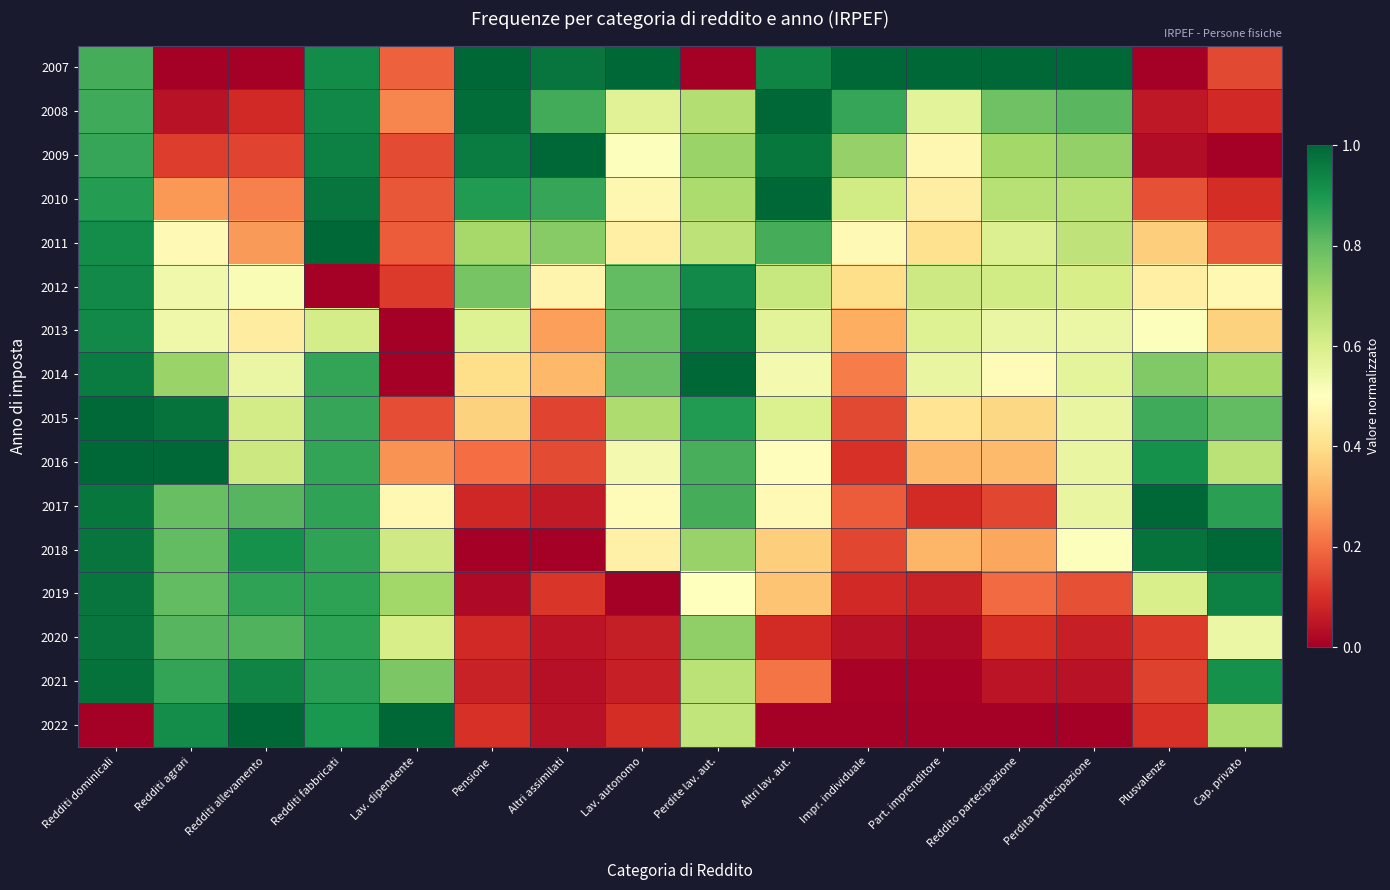

Reading left to right, extract all data points from this chart.

2007: Redditi dominicali=0.8	Redditi agrari=0.0	Redditi allevamento=0.0	Redditi fabbricati=0.9	Lav. dipendente=0.2	Pensione=1.0	Altri assimilati=1.0	Lav. autonomo=1.0	Perdite lav. aut.=0.0	Altri lav. aut.=0.9	Impr. individuale=1.0	Part. imprenditore=1.0	Reddito partecipazione=1.0	Perdita partecipazione=1.0	Plusvalenze=0.0	Cap. privato=0.1
2008: Redditi dominicali=0.8	Redditi agrari=0.0	Redditi allevamento=0.1	Redditi fabbricati=0.9	Lav. dipendente=0.2	Pensione=1.0	Altri assimilati=0.8	Lav. autonomo=0.6	Perdite lav. aut.=0.7	Altri lav. aut.=1.0	Impr. individuale=0.9	Part. imprenditore=0.6	Reddito partecipazione=0.8	Perdita partecipazione=0.8	Plusvalenze=0.1	Cap. privato=0.1
2009: Redditi dominicali=0.9	Redditi agrari=0.1	Redditi allevamento=0.1	Redditi fabbricati=0.9	Lav. dipendente=0.1	Pensione=1.0	Altri assimilati=1.0	Lav. autonomo=0.5	Perdite lav. aut.=0.7	Altri lav. aut.=1.0	Impr. individuale=0.7	Part. imprenditore=0.5	Reddito partecipazione=0.7	Perdita partecipazione=0.7	Plusvalenze=0.0	Cap. privato=0.0
2010: Redditi dominicali=0.9	Redditi agrari=0.3	Redditi allevamento=0.2	Redditi fabbricati=1.0	Lav. dipendente=0.2	Pensione=0.9	Altri assimilati=0.9	Lav. autonomo=0.5	Perdite lav. aut.=0.7	Altri lav. aut.=1.0	Impr. individuale=0.6	Part. imprenditore=0.4	Reddito partecipazione=0.7	Perdita partecipazione=0.7	Plusvalenze=0.2	Cap. privato=0.1
2011: Redditi dominicali=0.9	Redditi agrari=0.5	Redditi allevamento=0.3	Redditi fabbricati=1.0	Lav. dipendente=0.2	Pensione=0.7	Altri assimilati=0.7	Lav. autonomo=0.5	Perdite lav. aut.=0.7	Altri lav. aut.=0.8	Impr. individuale=0.5	Part. imprenditore=0.4	Reddito partecipazione=0.6	Perdita partecipazione=0.7	Plusvalenze=0.4	Cap. privato=0.2
2012: Redditi dominicali=0.9	Redditi agrari=0.5	Redditi allevamento=0.5	Redditi fabbricati=0.0	Lav. dipendente=0.1	Pensione=0.8	Altri assimilati=0.5	Lav. autonomo=0.8	Perdite lav. aut.=0.9	Altri lav. aut.=0.6	Impr. individuale=0.4	Part. imprenditore=0.6	Reddito partecipazione=0.6	Perdita partecipazione=0.6	Plusvalenze=0.4	Cap. privato=0.5
2013: Redditi dominicali=0.9	Redditi agrari=0.5	Redditi allevamento=0.4	Redditi fabbricati=0.6	Lav. dipendente=0.0	Pensione=0.6	Altri assimilati=0.3	Lav. autonomo=0.8	Perdite lav. aut.=1.0	Altri lav. aut.=0.6	Impr. individuale=0.3	Part. imprenditore=0.6	Reddito partecipazione=0.6	Perdita partecipazione=0.5	Plusvalenze=0.5	Cap. privato=0.4
2014: Redditi dominicali=1.0	Redditi agrari=0.7	Redditi allevamento=0.6	Redditi fabbricati=0.9	Lav. dipendente=0.0	Pensione=0.4	Altri assimilati=0.3	Lav. autonomo=0.8	Perdite lav. aut.=1.0	Altri lav. aut.=0.5	Impr. individuale=0.2	Part. imprenditore=0.6	Reddito partecipazione=0.5	Perdita partecipazione=0.6	Plusvalenze=0.8	Cap. privato=0.7
2015: Redditi dominicali=1.0	Redditi agrari=1.0	Redditi allevamento=0.6	Redditi fabbricati=0.9	Lav. dipendente=0.1	Pensione=0.4	Altri assimilati=0.1	Lav. autonomo=0.7	Perdite lav. aut.=0.9	Altri lav. aut.=0.6	Impr. individuale=0.1	Part. imprenditore=0.4	Reddito partecipazione=0.4	Perdita partecipazione=0.6	Plusvalenze=0.8	Cap. privato=0.8
2016: Redditi dominicali=1.0	Redditi agrari=1.0	Redditi allevamento=0.6	Redditi fabbricati=0.9	Lav. dipendente=0.3	Pensione=0.2	Altri assimilati=0.1	Lav. autonomo=0.5	Perdite lav. aut.=0.8	Altri lav. aut.=0.5	Impr. individuale=0.1	Part. imprenditore=0.3	Reddito partecipazione=0.3	Perdita partecipazione=0.6	Plusvalenze=0.9	Cap. privato=0.7
2017: Redditi dominicali=1.0	Redditi agrari=0.8	Redditi allevamento=0.8	Redditi fabbricati=0.9	Lav. dipendente=0.5	Pensione=0.1	Altri assimilati=0.1	Lav. autonomo=0.5	Perdite lav. aut.=0.8	Altri lav. aut.=0.5	Impr. individuale=0.2	Part. imprenditore=0.1	Reddito partecipazione=0.1	Perdita partecipazione=0.6	Plusvalenze=1.0	Cap. privato=0.9
2018: Redditi dominicali=1.0	Redditi agrari=0.8	Redditi allevamento=0.9	Redditi fabbricati=0.9	Lav. dipendente=0.6	Pensione=0.0	Altri assimilati=0.0	Lav. autonomo=0.5	Perdite lav. aut.=0.7	Altri lav. aut.=0.4	Impr. individuale=0.1	Part. imprenditore=0.3	Reddito partecipazione=0.3	Perdita partecipazione=0.5	Plusvalenze=1.0	Cap. privato=1.0
2019: Redditi dominicali=1.0	Redditi agrari=0.8	Redditi allevamento=0.9	Redditi fabbricati=0.9	Lav. dipendente=0.7	Pensione=0.0	Altri assimilati=0.1	Lav. autonomo=0.0	Perdite lav. aut.=0.5	Altri lav. aut.=0.3	Impr. individuale=0.1	Part. imprenditore=0.1	Reddito partecipazione=0.2	Perdita partecipazione=0.2	Plusvalenze=0.6	Cap. privato=0.9
2020: Redditi dominicali=1.0	Redditi agrari=0.8	Redditi allevamento=0.8	Redditi fabbricati=0.9	Lav. dipendente=0.6	Pensione=0.1	Altri assimilati=0.0	Lav. autonomo=0.1	Perdite lav. aut.=0.7	Altri lav. aut.=0.1	Impr. individuale=0.0	Part. imprenditore=0.0	Reddito partecipazione=0.1	Perdita partecipazione=0.1	Plusvalenze=0.1	Cap. privato=0.5
2021: Redditi dominicali=1.0	Redditi agrari=0.9	Redditi allevamento=0.9	Redditi fabbricati=0.9	Lav. dipendente=0.8	Pensione=0.1	Altri assimilati=0.0	Lav. autonomo=0.1	Perdite lav. aut.=0.7	Altri lav. aut.=0.2	Impr. individuale=0.0	Part. imprenditore=0.0	Reddito partecipazione=0.0	Perdita partecipazione=0.0	Plusvalenze=0.1	Cap. privato=0.9
2022: Redditi dominicali=0.0	Redditi agrari=0.9	Redditi allevamento=1.0	Redditi fabbricati=0.9	Lav. dipendente=1.0	Pensione=0.1	Altri assimilati=0.0	Lav. autonomo=0.1	Perdite lav. aut.=0.6	Altri lav. aut.=0.0	Impr. individuale=0.0	Part. imprenditore=0.0	Reddito partecipazione=0.0	Perdita partecipazione=0.0	Plusvalenze=0.1	Cap. privato=0.7